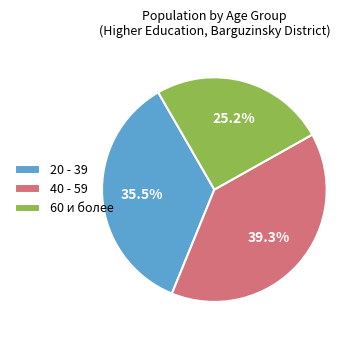

Rank the categories by value from highest to lowest.

40 - 59, 20 - 39, 60 и более